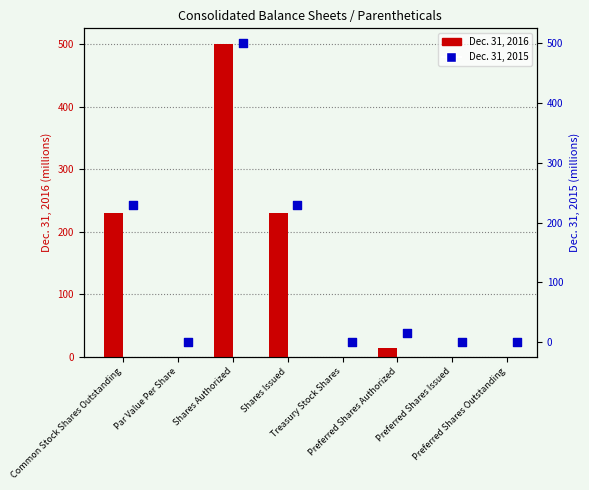

Which series has the largest total across all categories?

Dec. 31, 2016